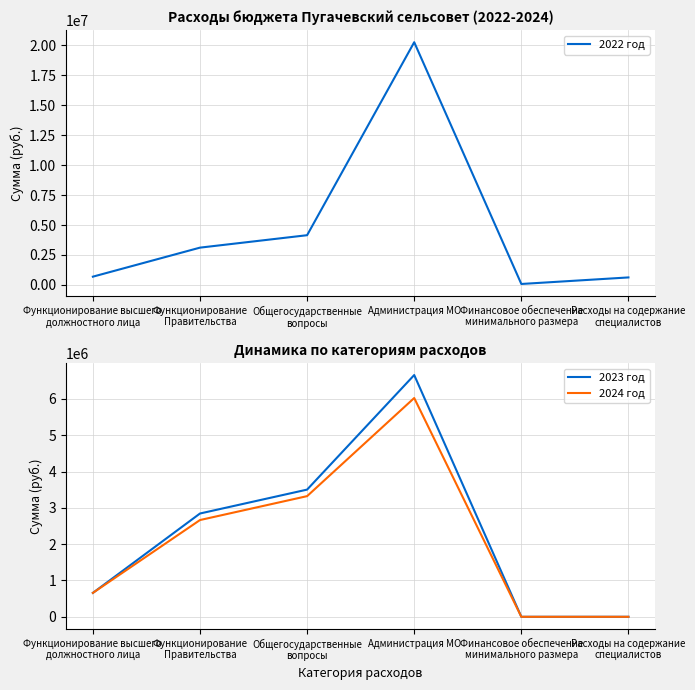

Is it true that 2023 год equals 1229062.2 at Общегосударственные
вопросы?

False